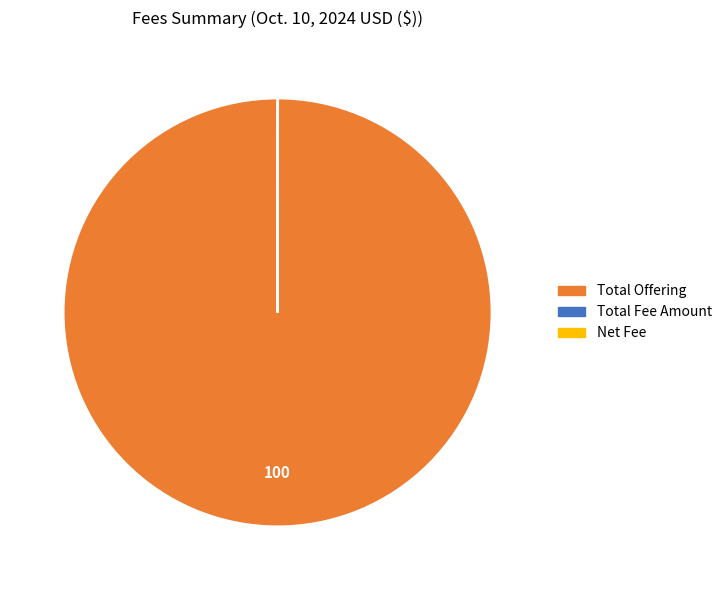

Is there any slice that represents more than half of the pie?

Yes